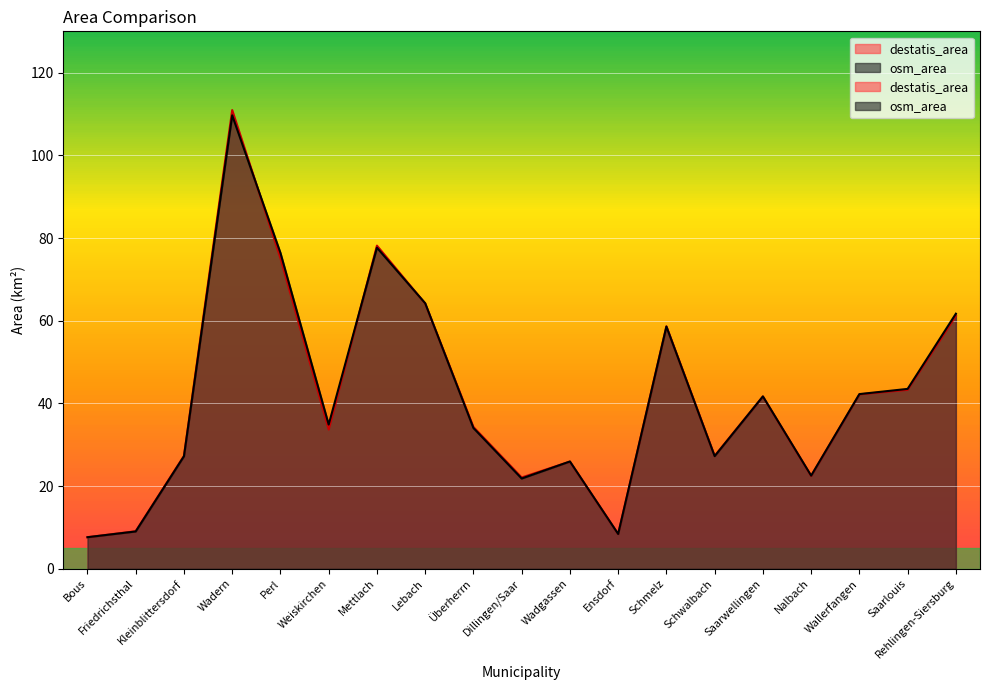

The value of osm_area at Mettlach is 106.9. True or false?

False